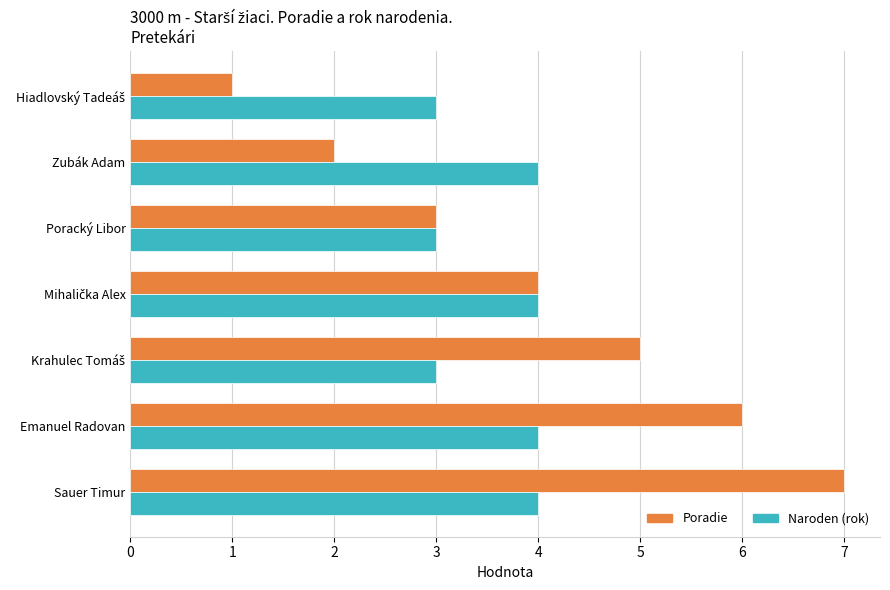

At which category is the sum across all series the highest?

Sauer Timur